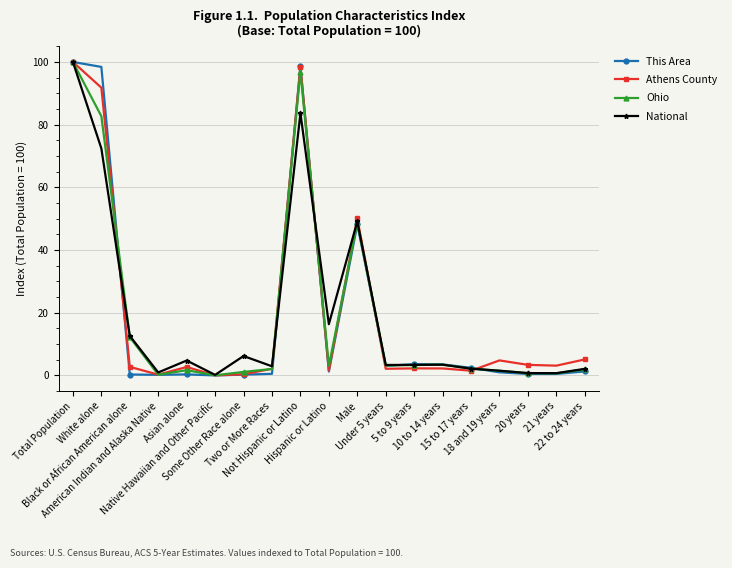

At which category does the chart reach its peak across all series?

Total Population